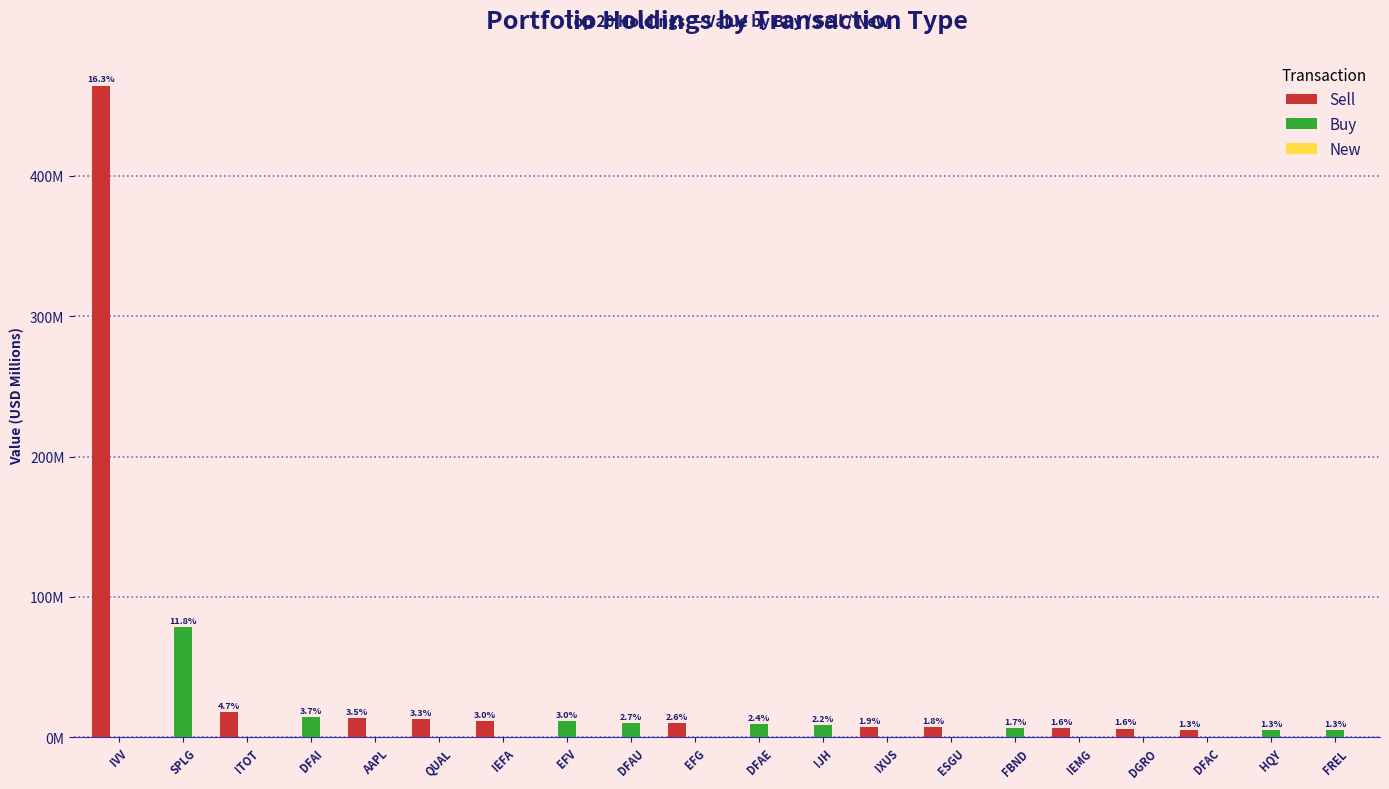

What is the difference between the maximum and minimum values in the Sell series?

464.3